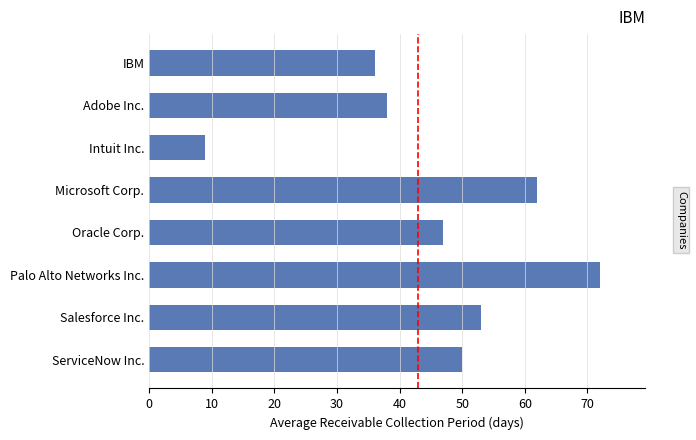

Rank the categories by value from lowest to highest.

Intuit Inc., IBM, Adobe Inc., Oracle Corp., ServiceNow Inc., Salesforce Inc., Microsoft Corp., Palo Alto Networks Inc.